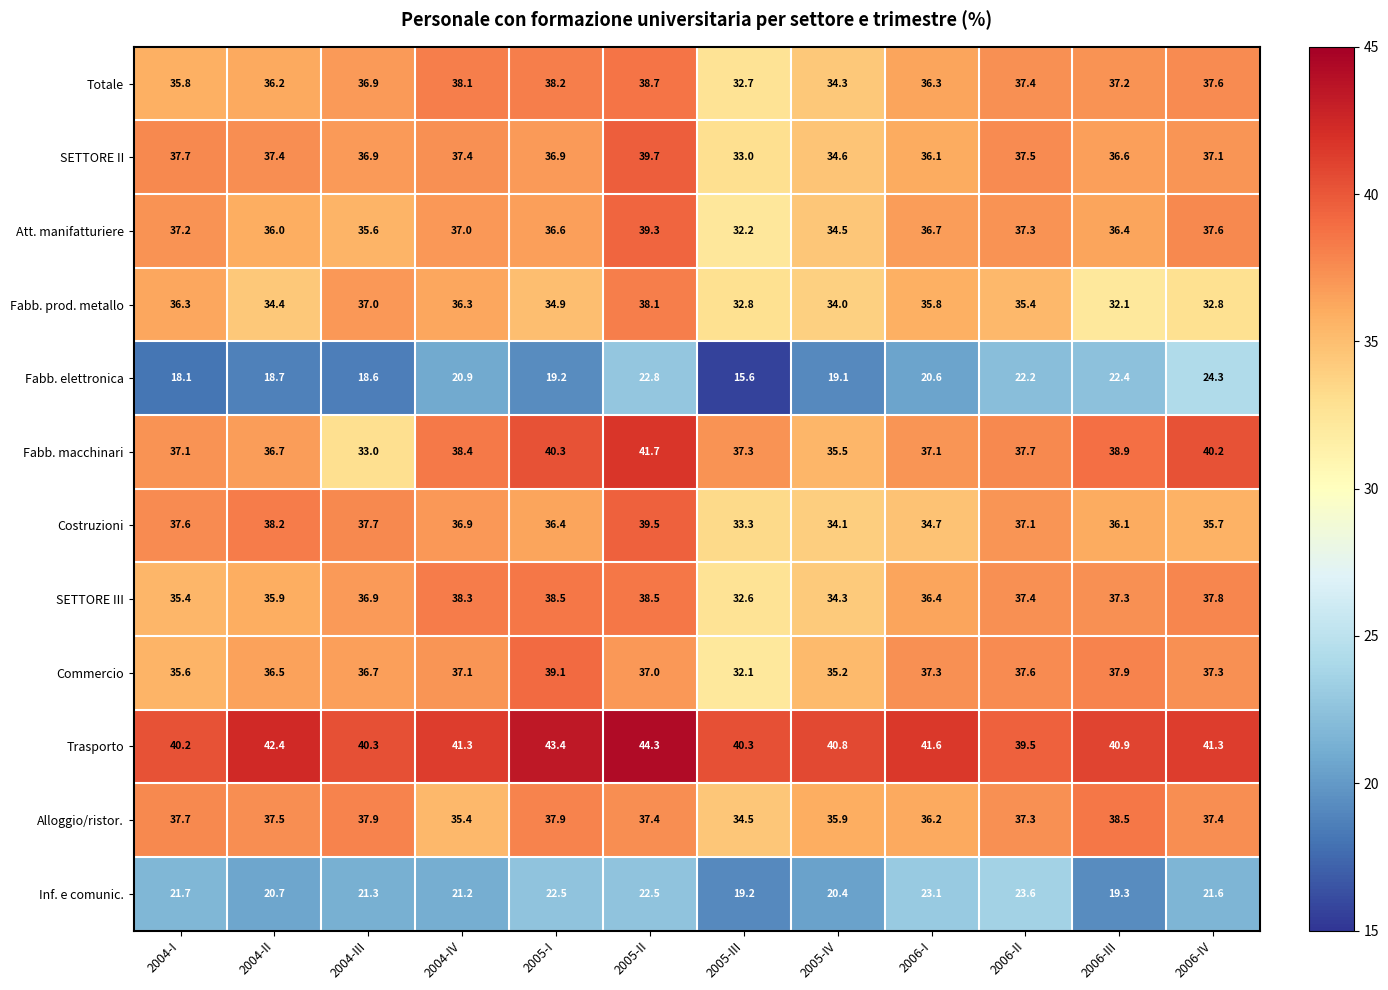

What is the greatest value displayed?

44.3